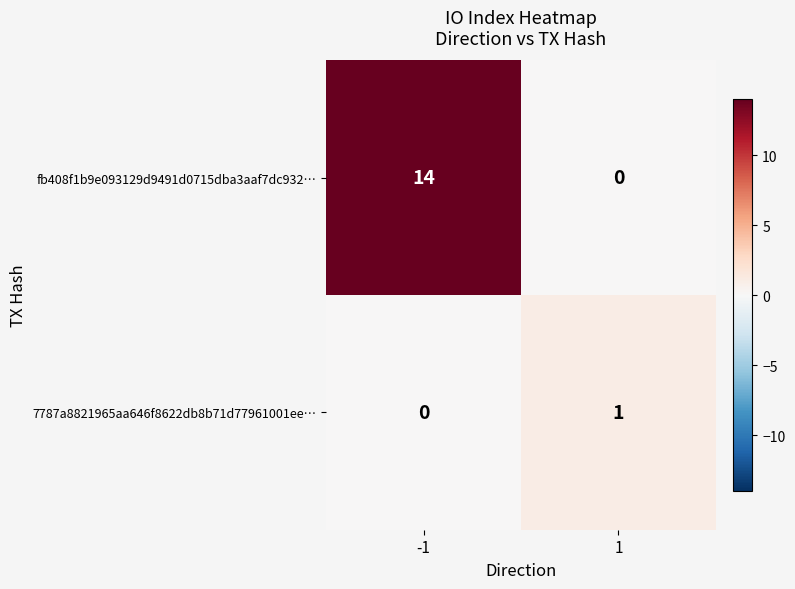

At which category is the sum across all series the highest?

-1